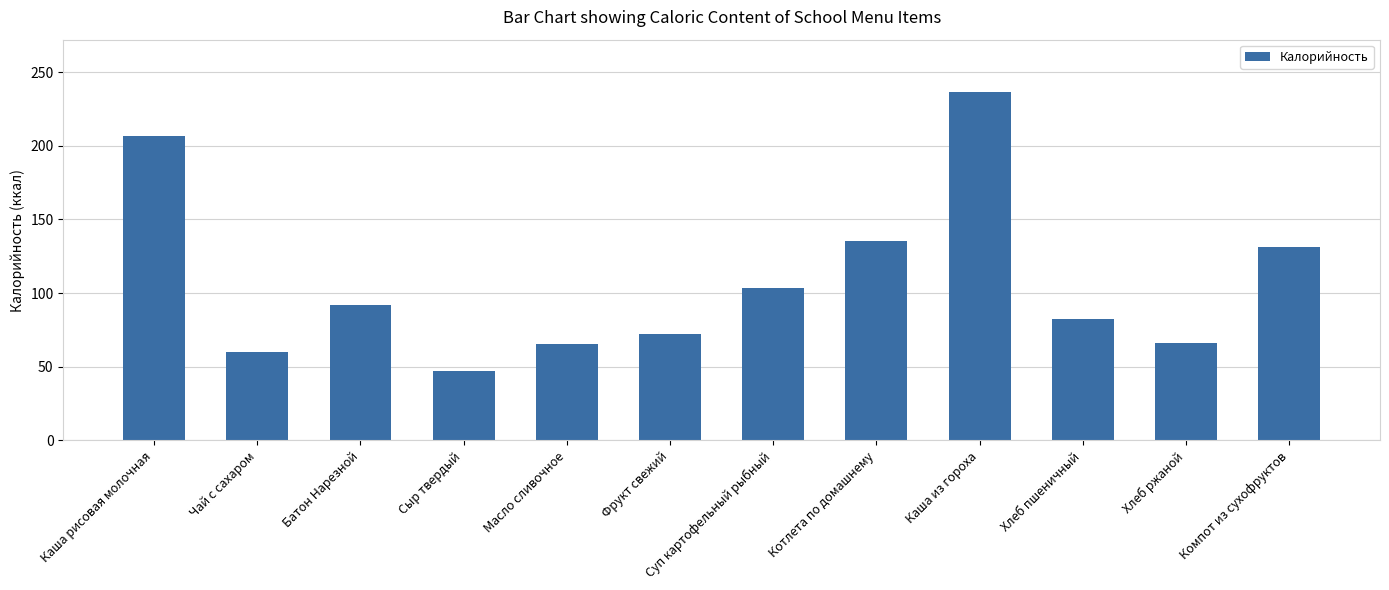

What is the greatest value displayed?

236.5